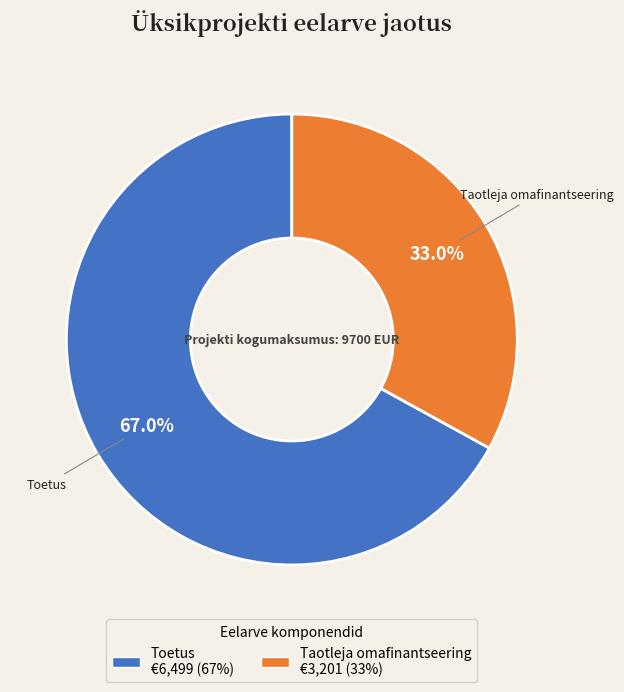

Which slice is the largest?

Toetus